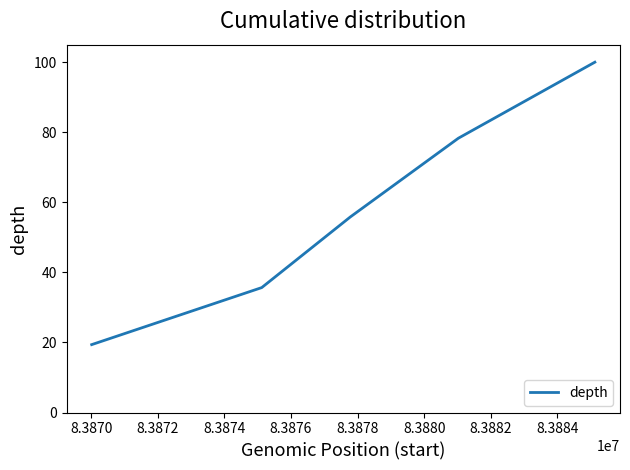

How many distinct data groups are displayed?

1